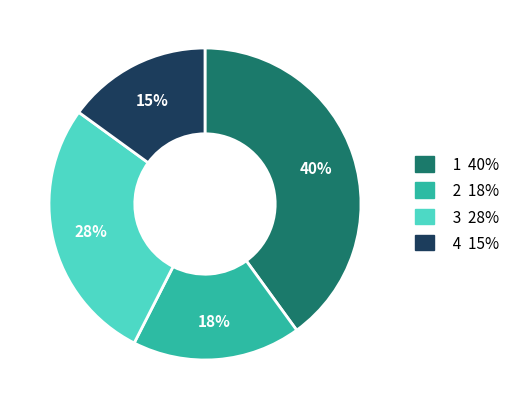

To the nearest percent, what is the average slice percentage?

25%